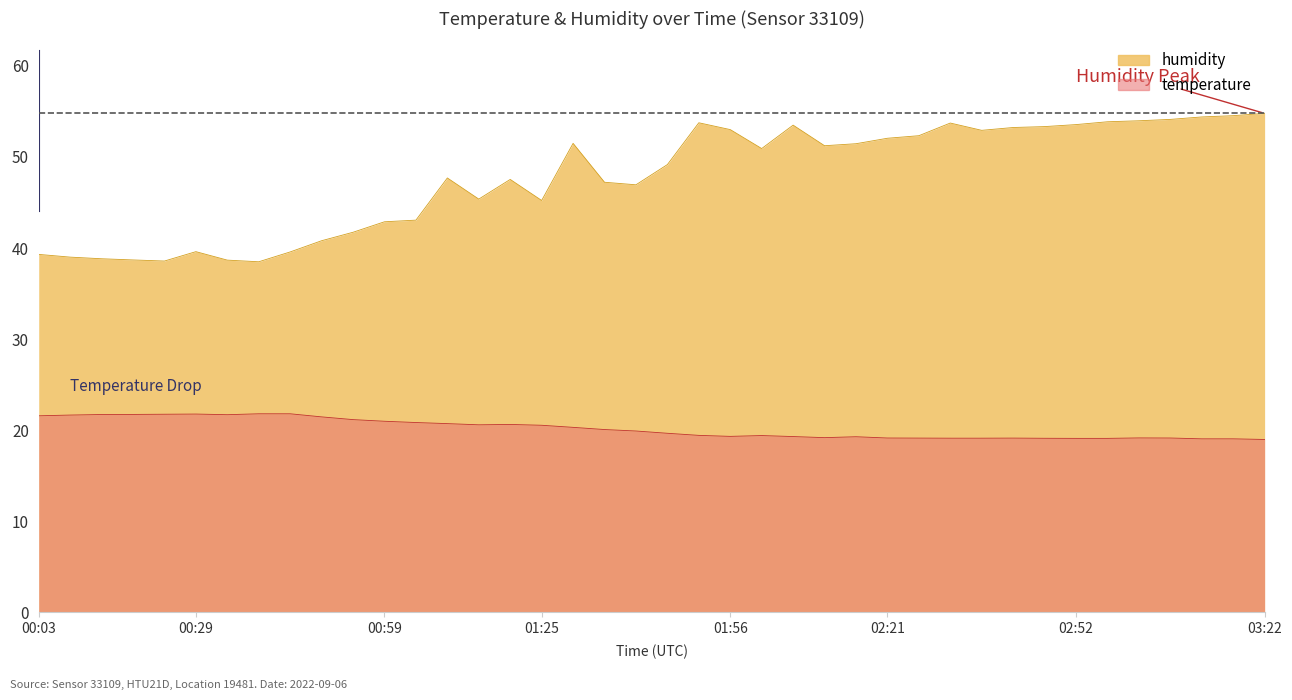

Is it true that temperature equals 21.2 at 00:54?

True